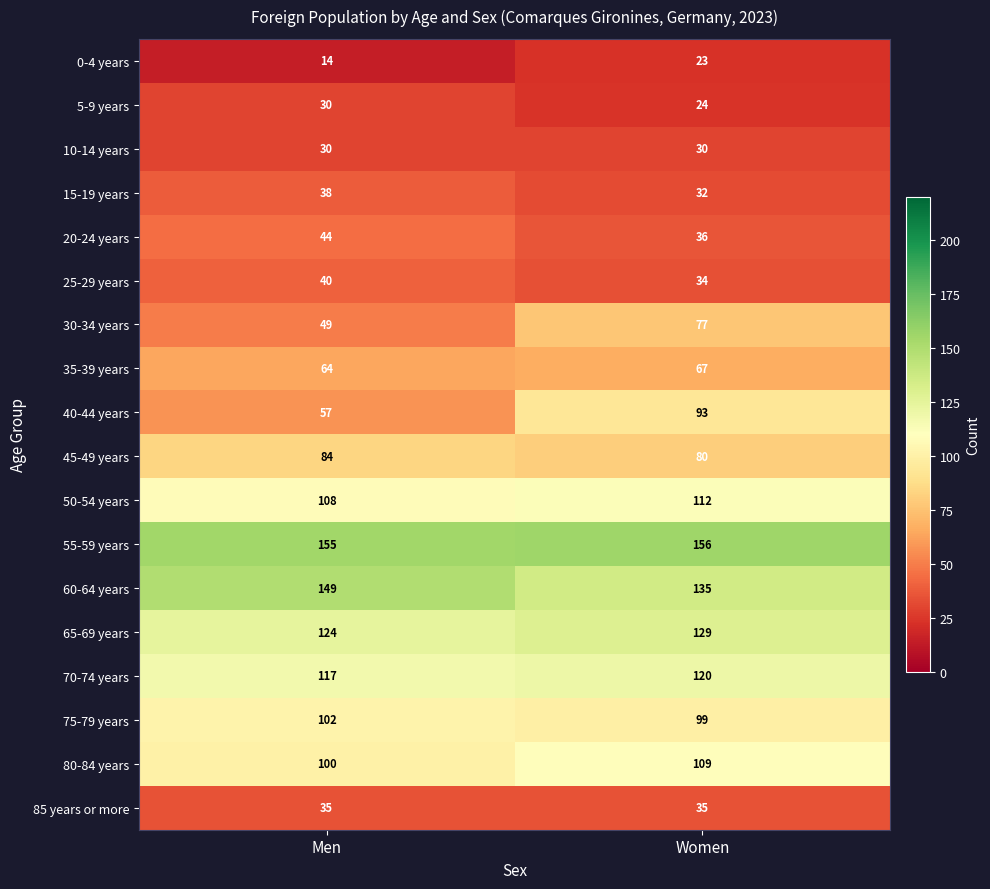

Is the value of 40-44 years at Men greater than the value of 60-64 years at Women?

No